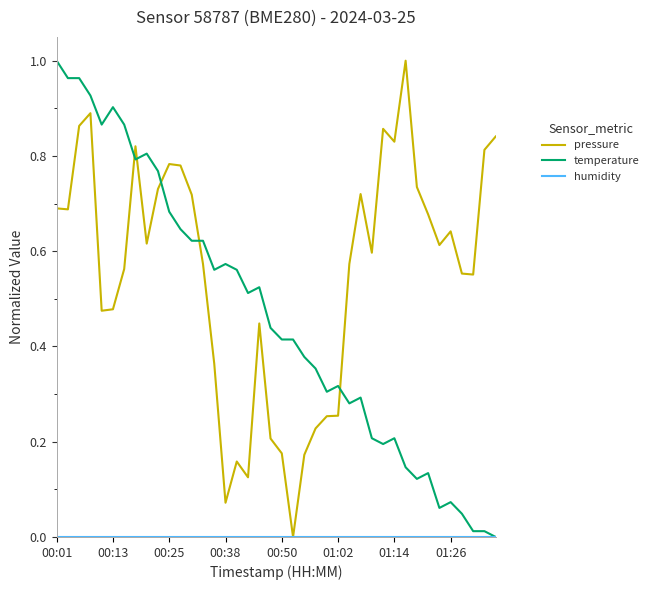

Which series has the largest total across all categories?

pressure